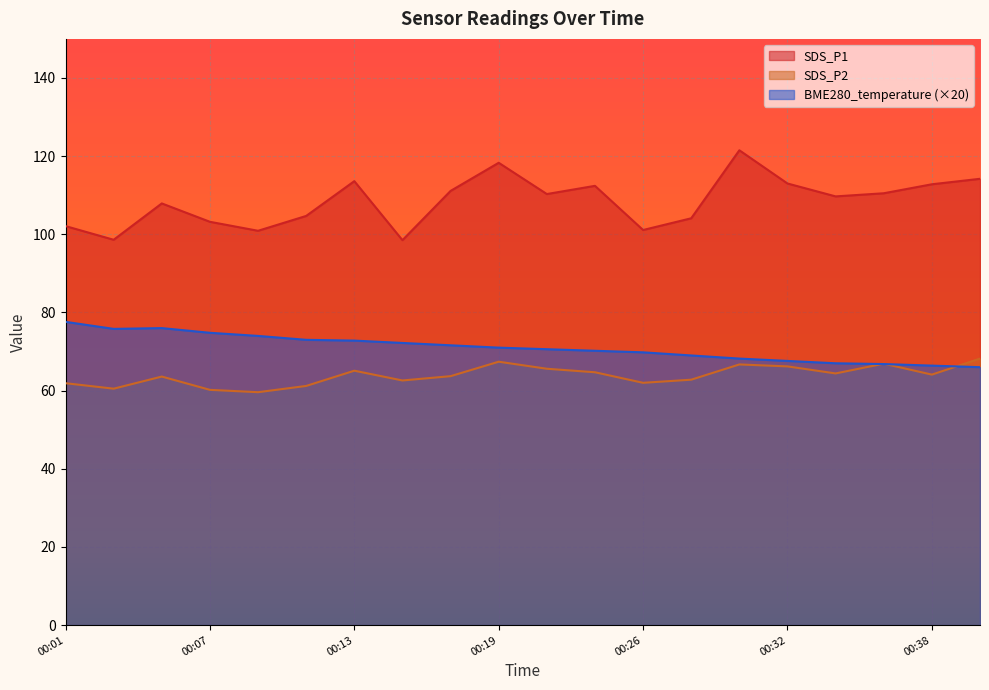

What is the value of the SDS_P1 point at the 13th from the left?

101.1